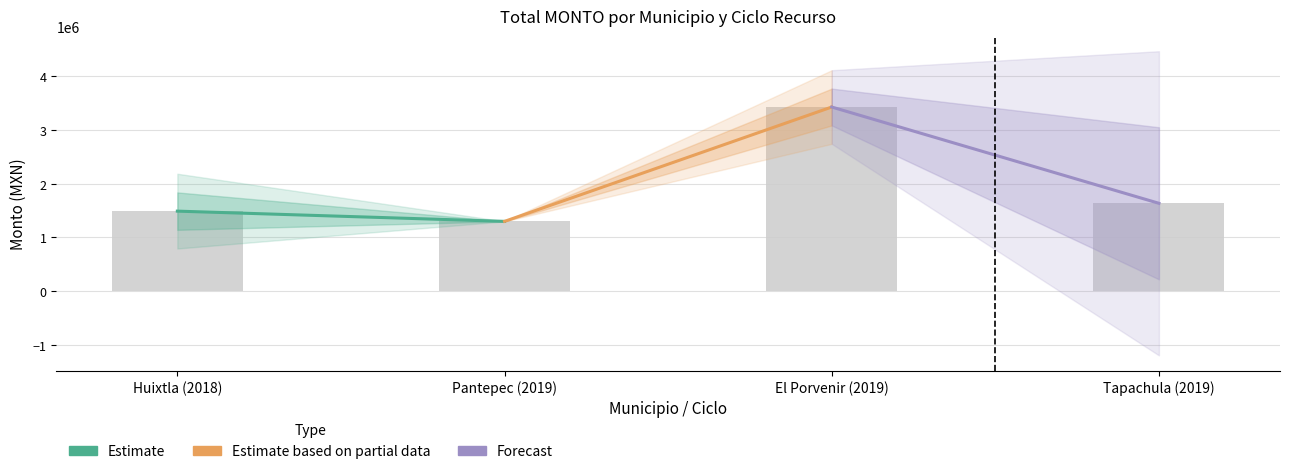

How many data points are above 1635393?

2